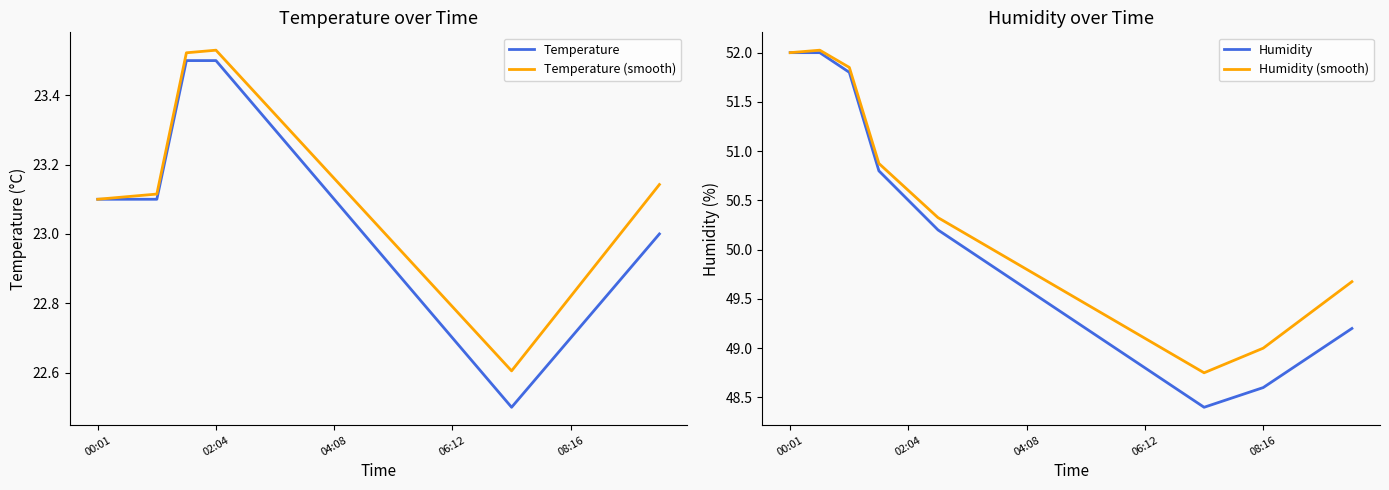

Is it true that Temperature (smooth) equals 12.4 at 08:16?

False